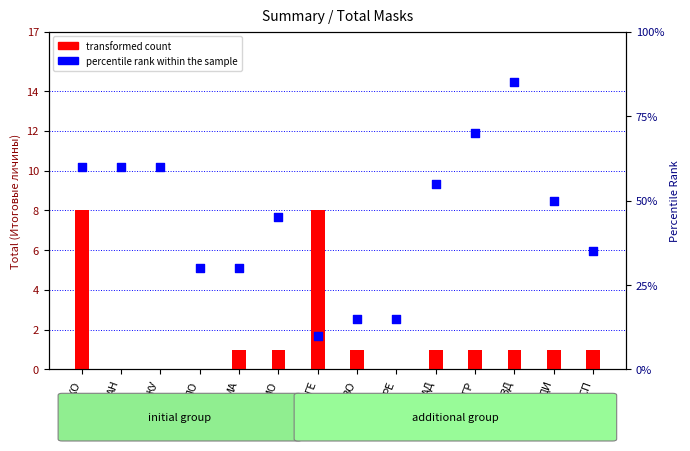

At how many categories does at least one series exceed 0?

14